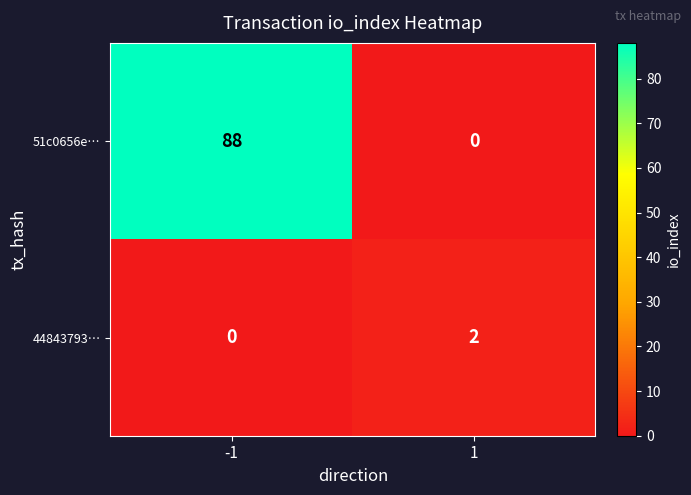

Which series changed the most between -1 and 1?

51c0656e…